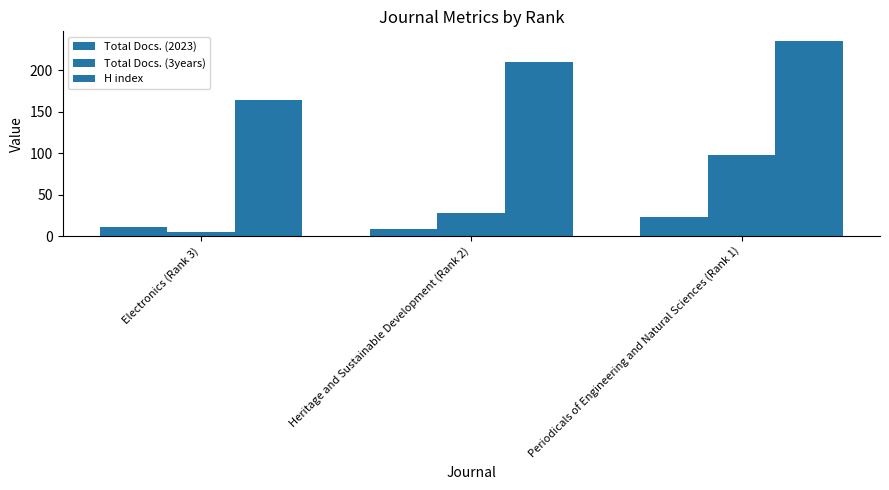

How many Total Docs. (2023) values are between 8 and 23?

3